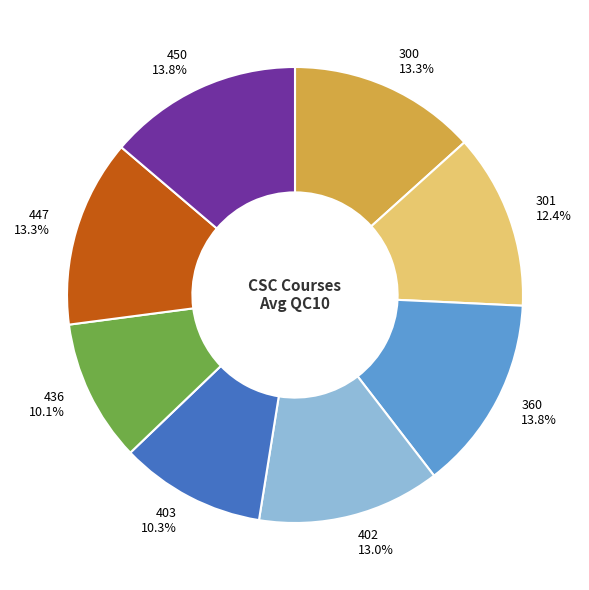

Count the number of slices in the pie.

8